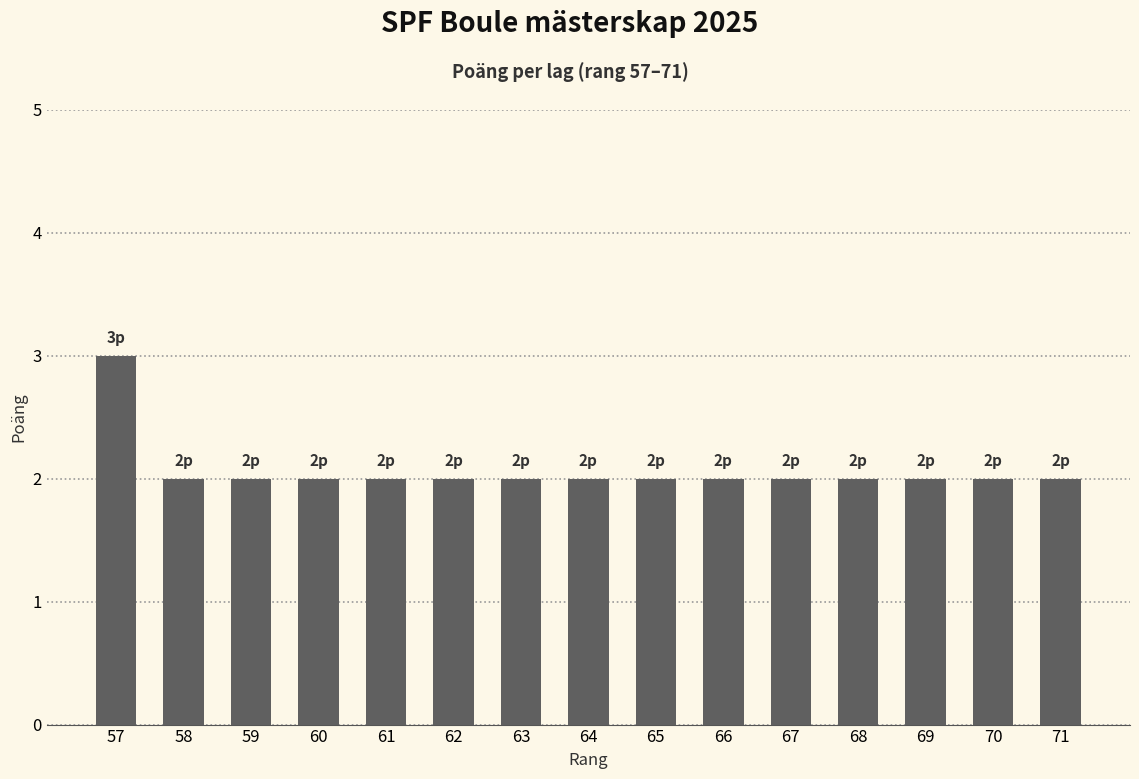

What is the ratio of the value at 63 to the value at 60?

1.0